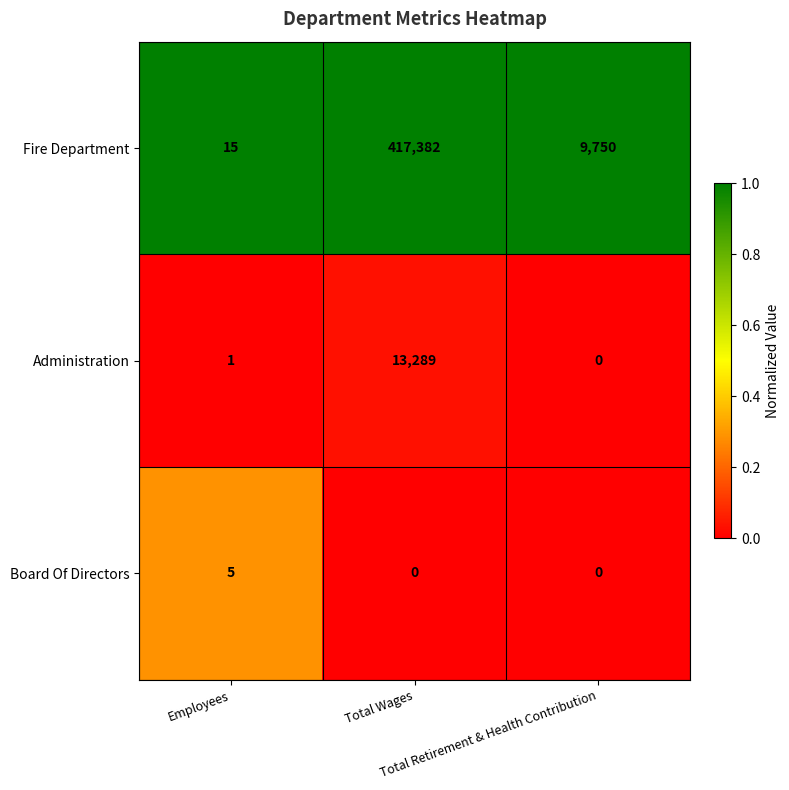

What is the greatest value displayed?

417382